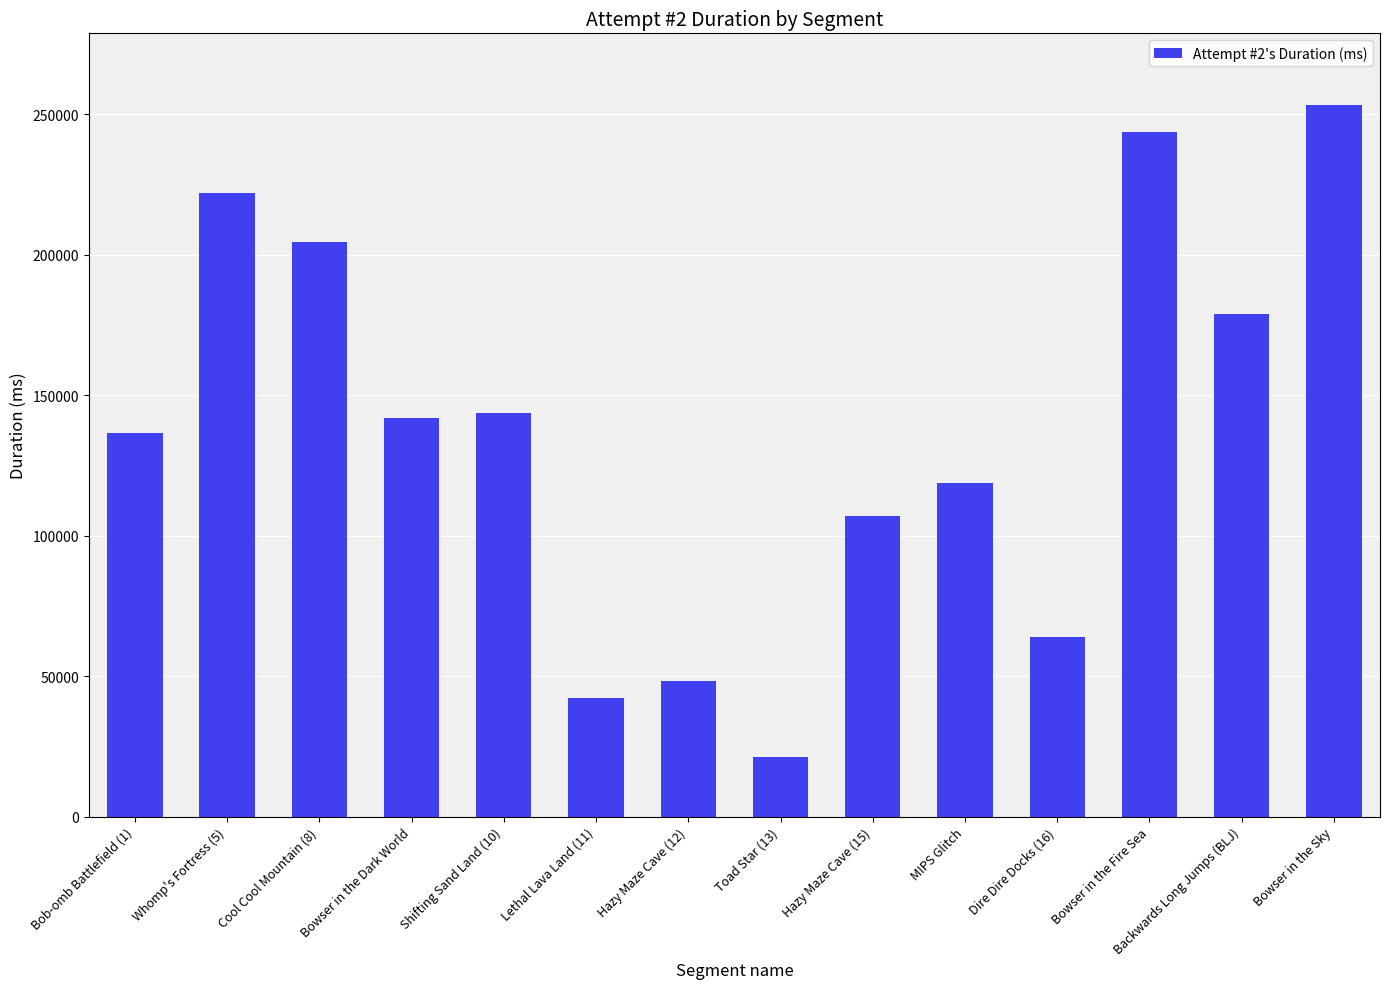

Reading left to right, list all the values displayed in this chart.

Bob-omb Battlefield (1)=136659	Whomp's Fortress (5)=221843	Cool Cool Mountain (8)=204613	Bowser in the Dark World=142033	Shifting Sand Land (10)=143503	Lethal Lava Land (11)=42107	Hazy Maze Cave (12)=48309	Toad Star (13)=21323	Hazy Maze Cave (15)=106853	MIPS Glitch=118789	Dire Dire Docks (16)=63977	Bowser in the Fire Sea=243691	Backwards Long Jumps (BLJ)=179033	Bowser in the Sky=253459